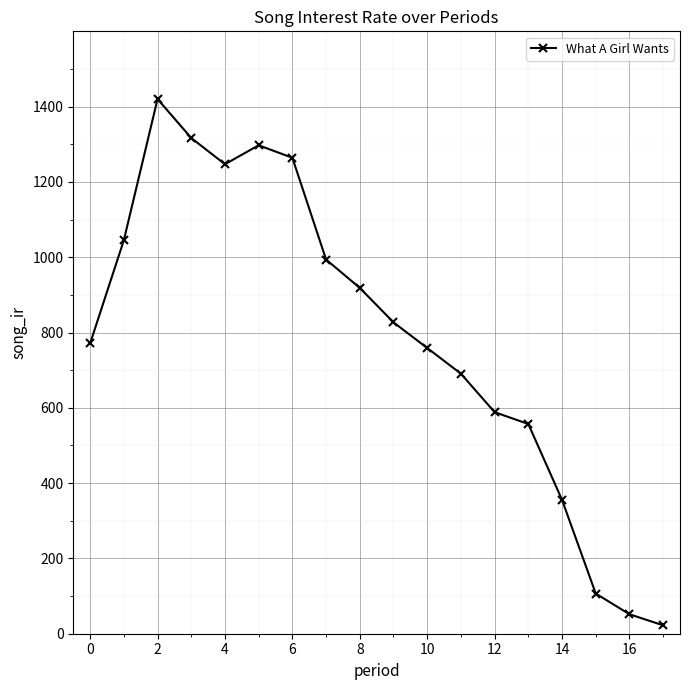

True or false: there are more than 0 points higher than both neighbors.

True